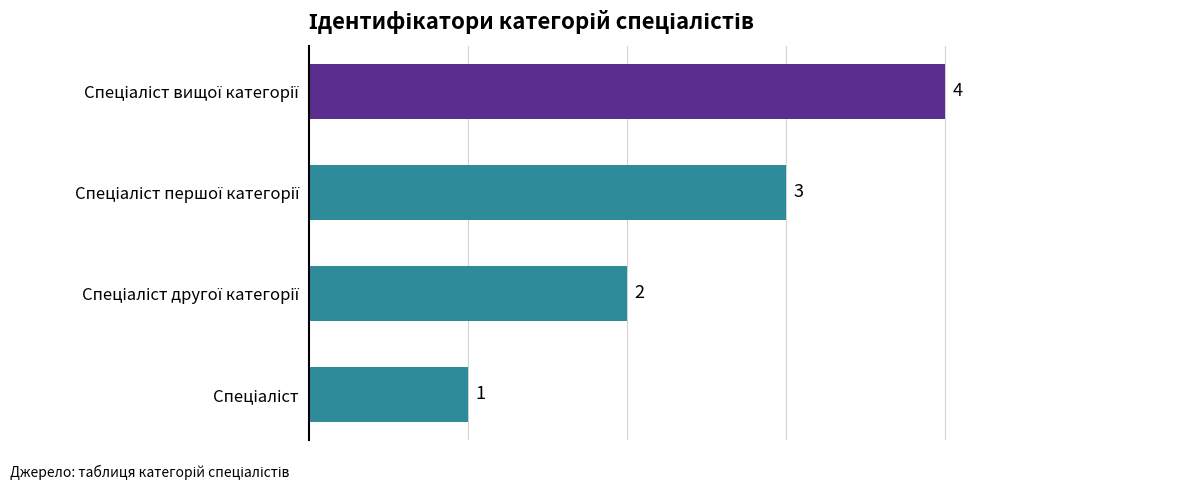

What is the maximum value shown in the chart?

4